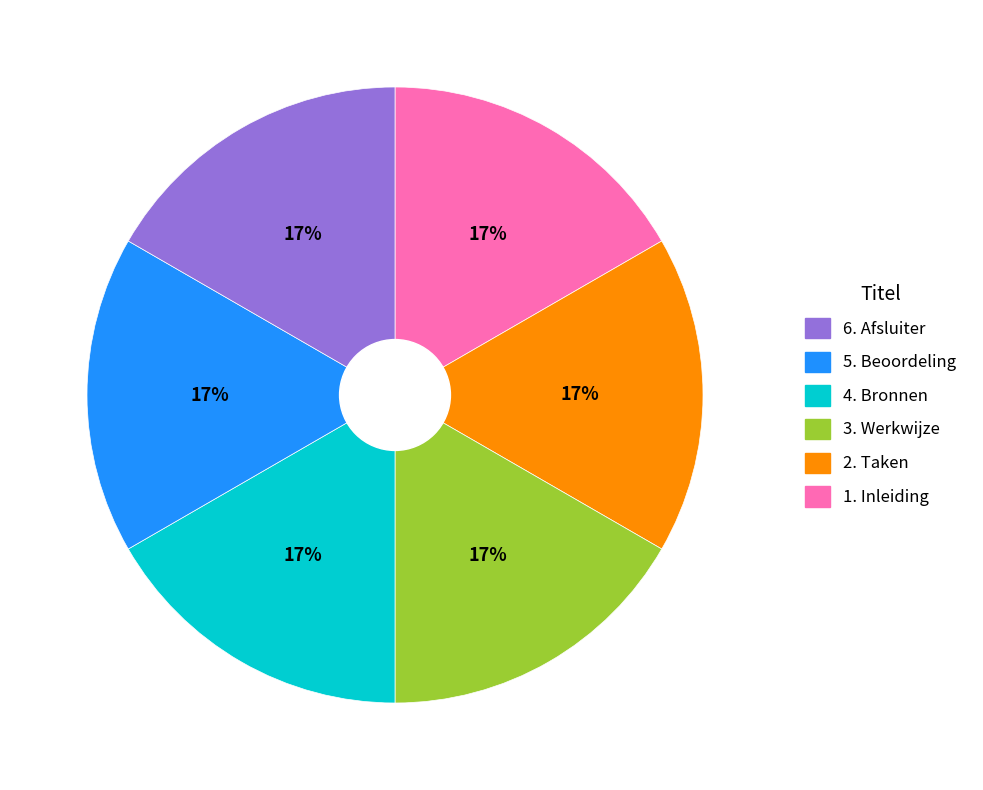

To the nearest percent, what is the average slice percentage?

17%